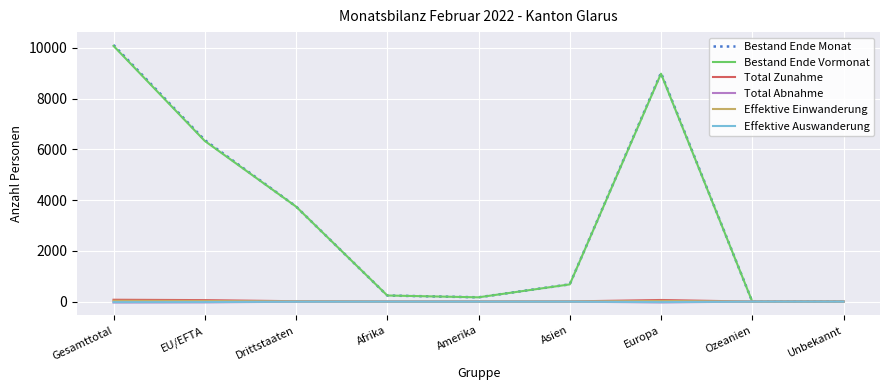

Which series has the largest range (max minus min)?

Bestand Ende Monat